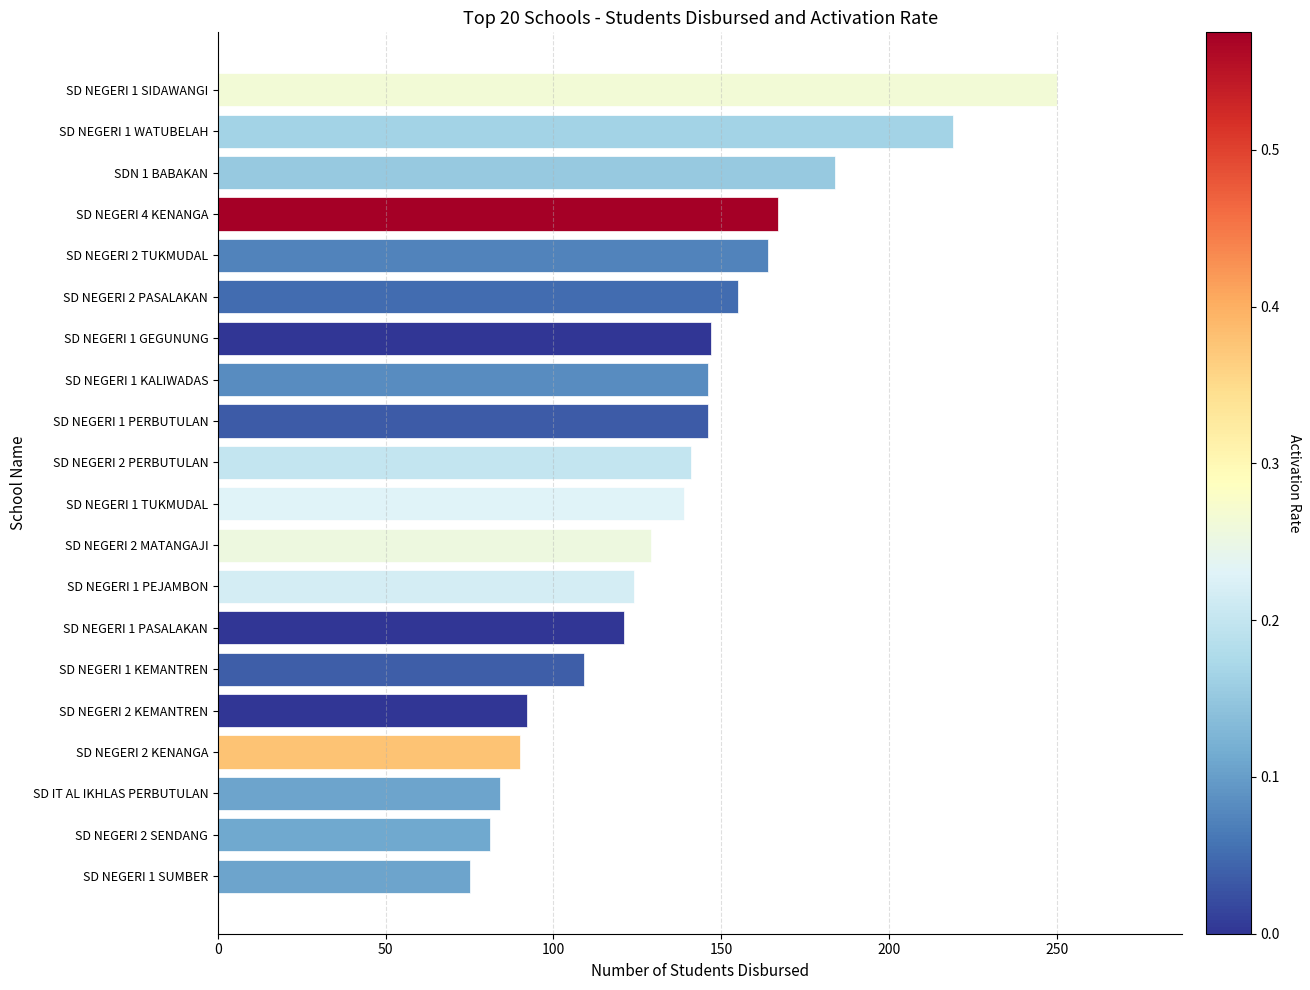

What is the difference between the maximum and minimum values?

175